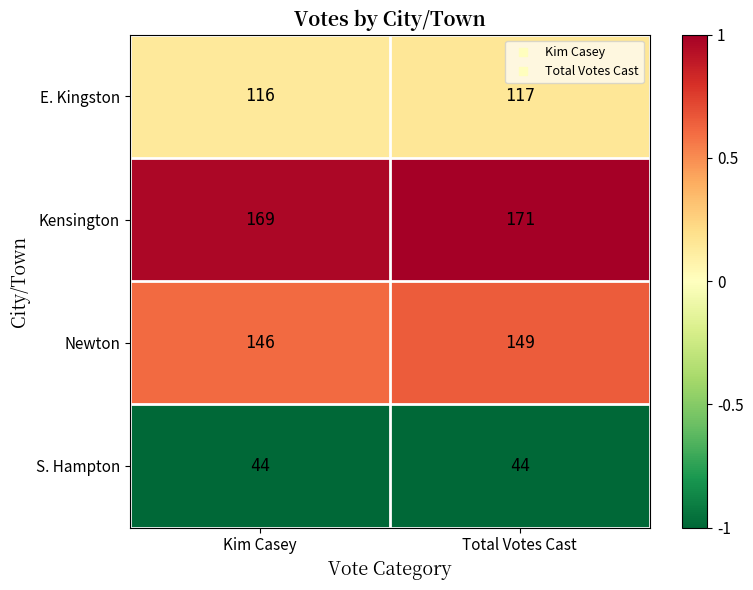

Reading left to right, transcribe all the data shown in this chart.

E. Kingston: Kim Casey=116	Total Votes Cast=117
Kensington: Kim Casey=169	Total Votes Cast=171
Newton: Kim Casey=146	Total Votes Cast=149
S. Hampton: Kim Casey=44	Total Votes Cast=44